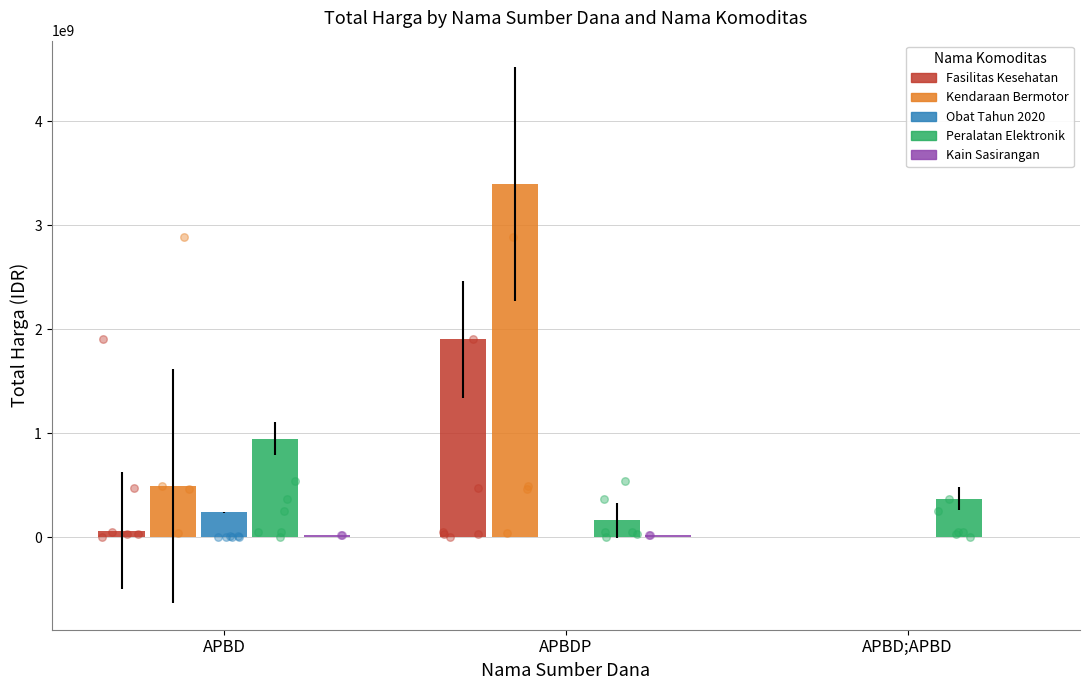

Which series contains the highest Y value?

Kendaraan Bermotor